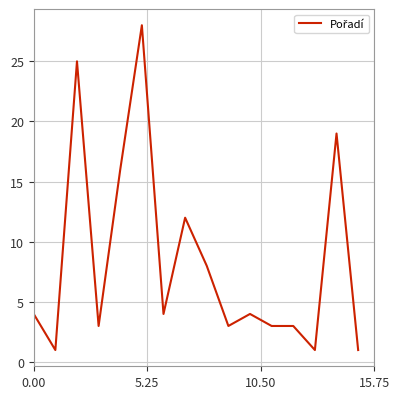

How many lines are shown in the chart?

1